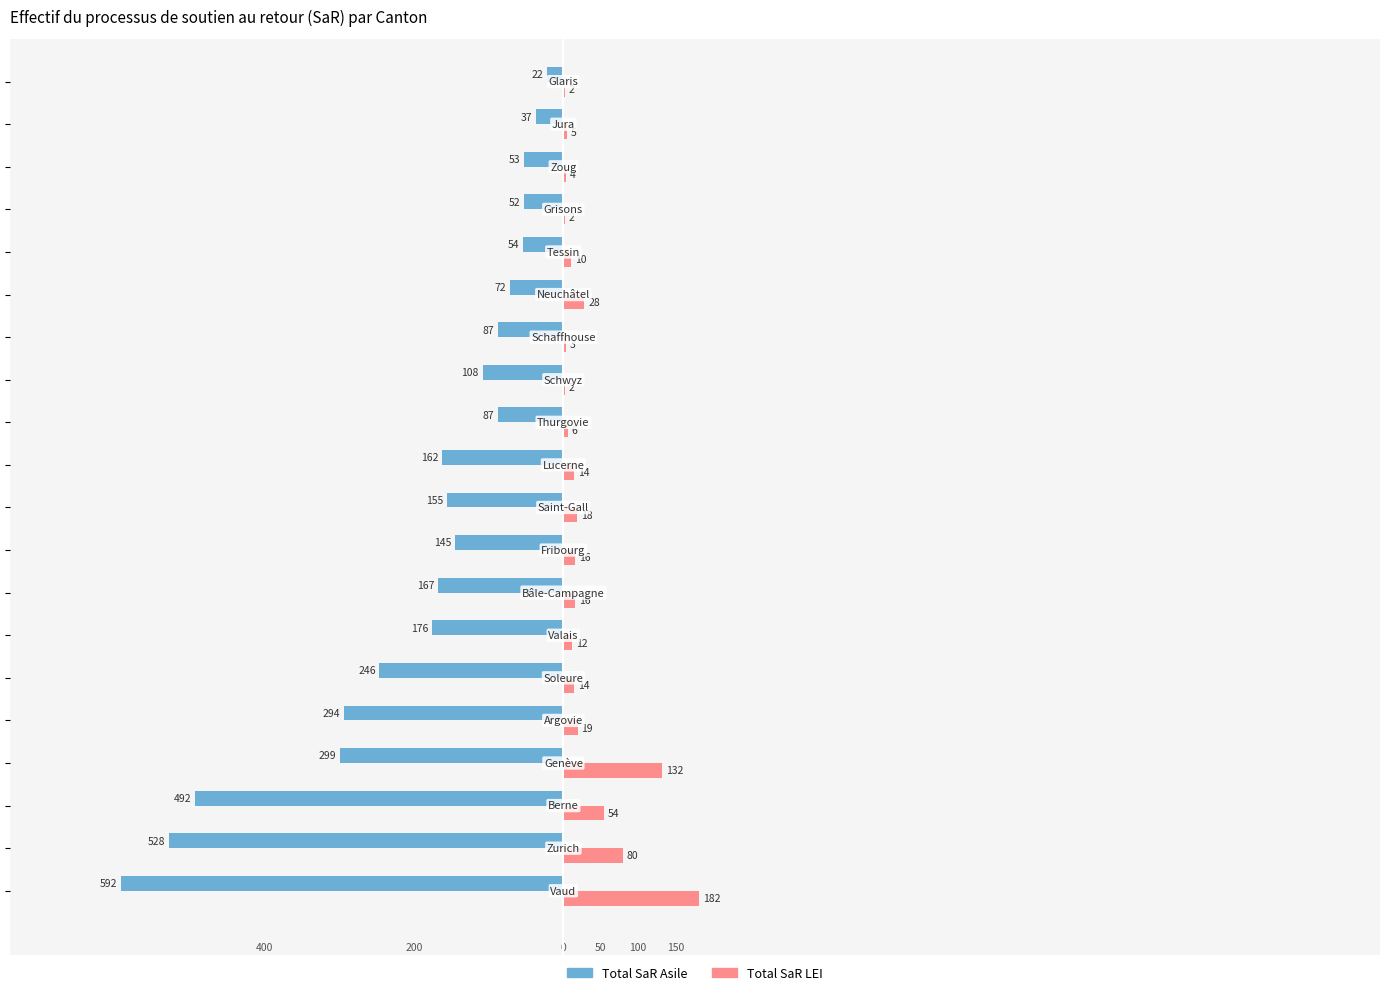

Is it true that Total SaR LEI equals 16 at 15?

False